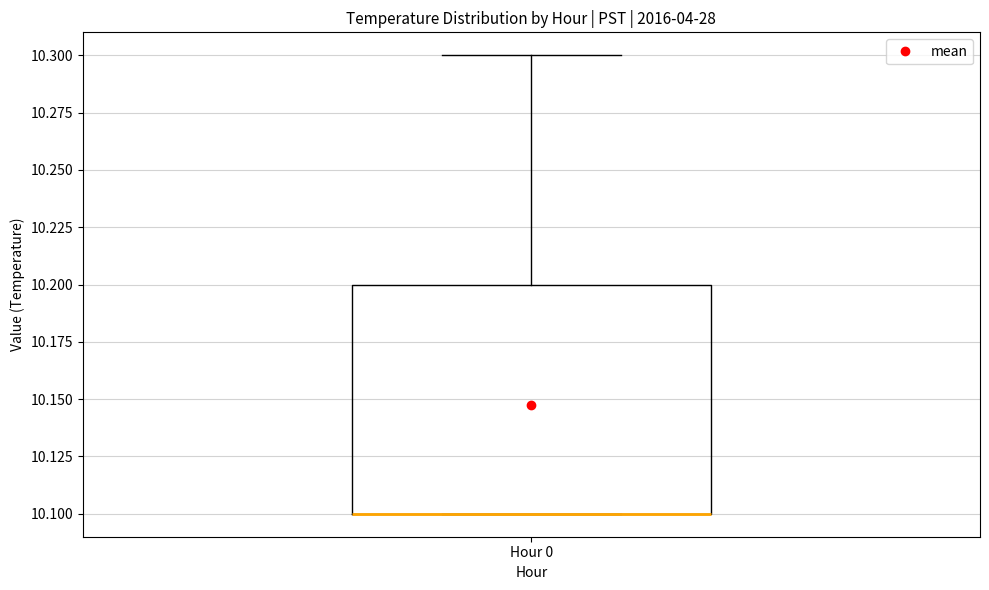

Read this box plot against the y-axis: the position of the median line, the range covered by the box, and the ends of both whiskers. The values are not printed on the chart, so give them approximately, as read against the axis.

median 10.1 (drawn on the box's lower edge), box 10.1 to 10.2, whiskers 10.1 to 10.3